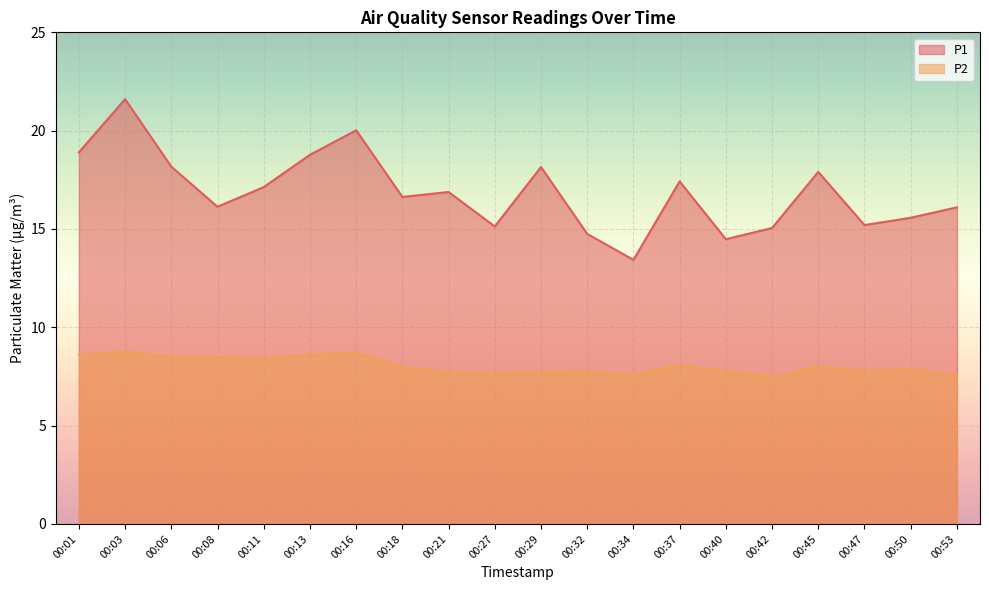

What is the value of the P2 point at the 16th from the left?

7.5